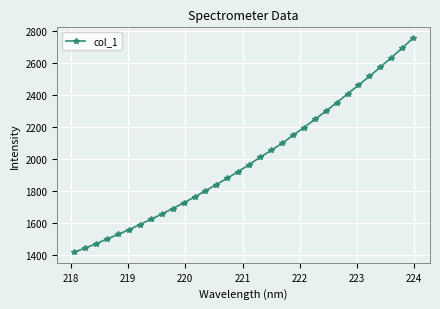

What is the greatest value displayed?

2754.0